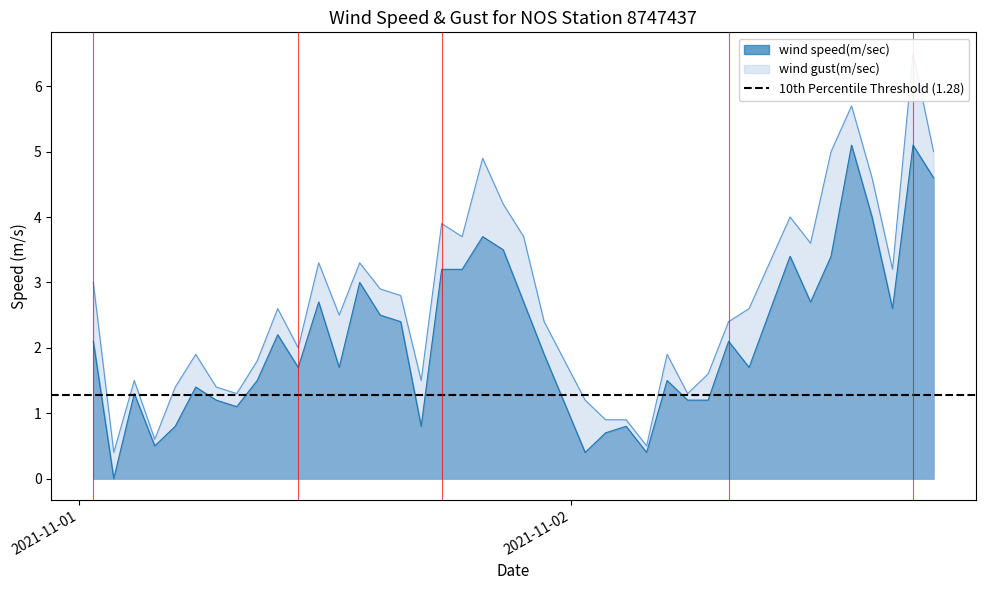

Which category has the lowest value in the wind gust(m/sec) series?

2021-11-01T01:42